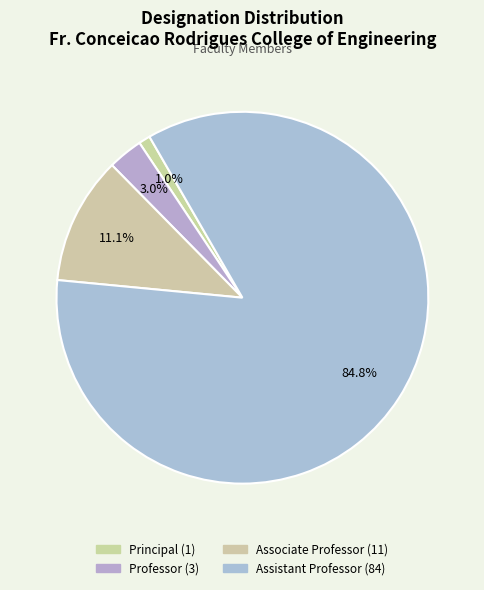

To the nearest percent, what is the average slice percentage?

25%